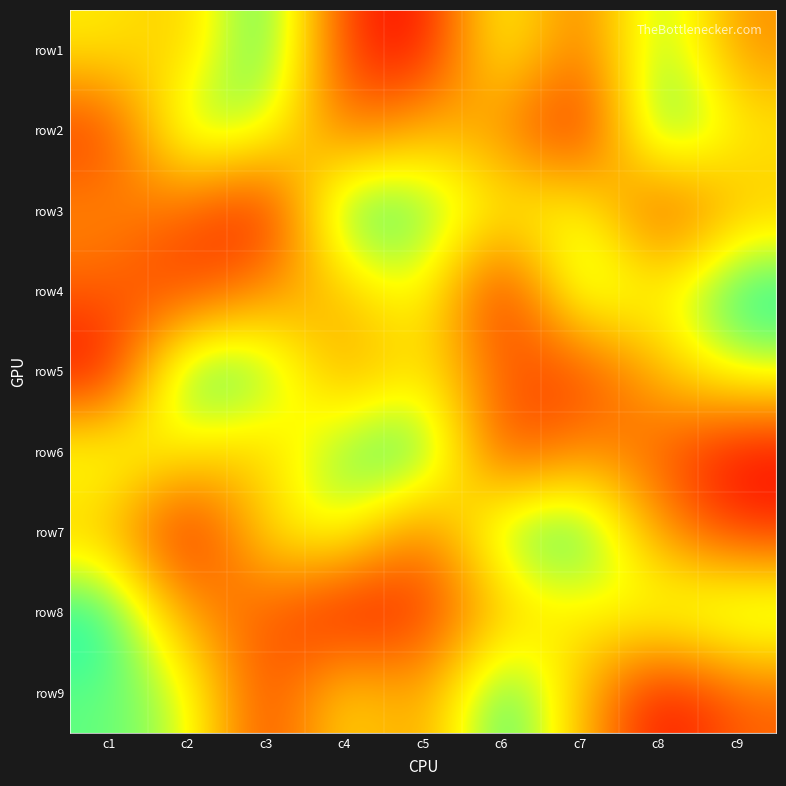

Rank the series at c9 from highest to lowest value.

row4, row8, row5, row2, row3, row1, row9, row7, row6